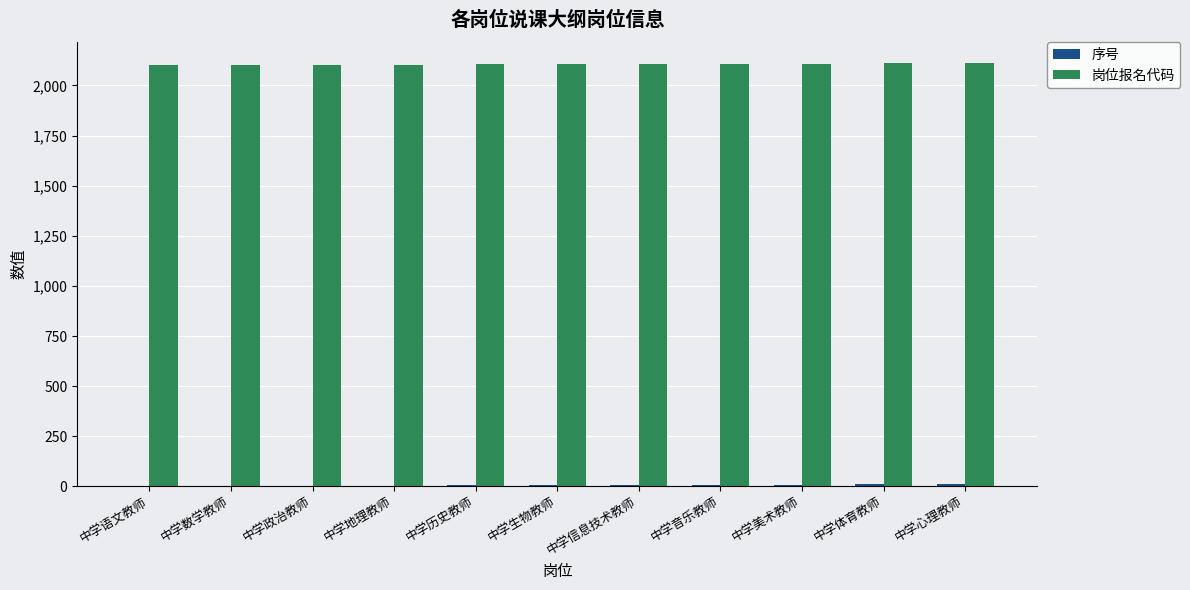

True or false: 岗位报名代码 has a value of 781 at 中学语文教师.

False